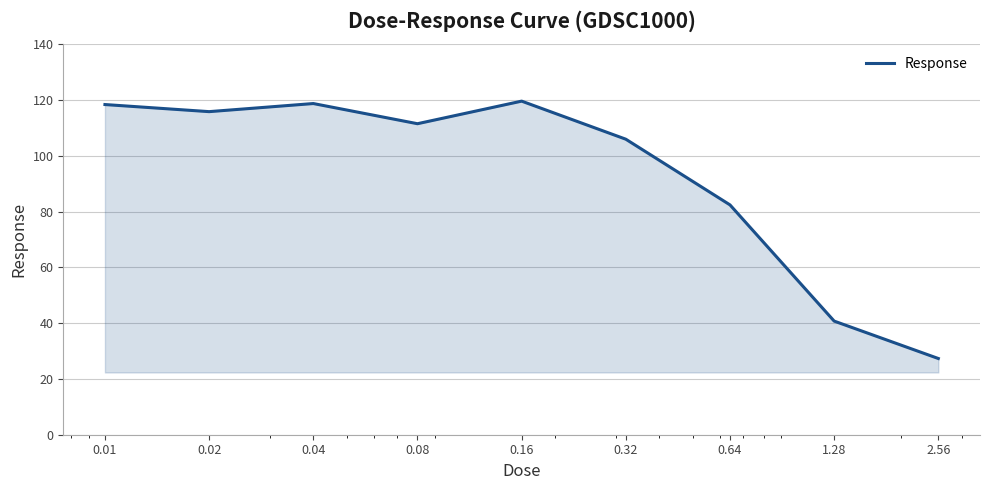

What is the difference between the maximum and minimum values?

92.2